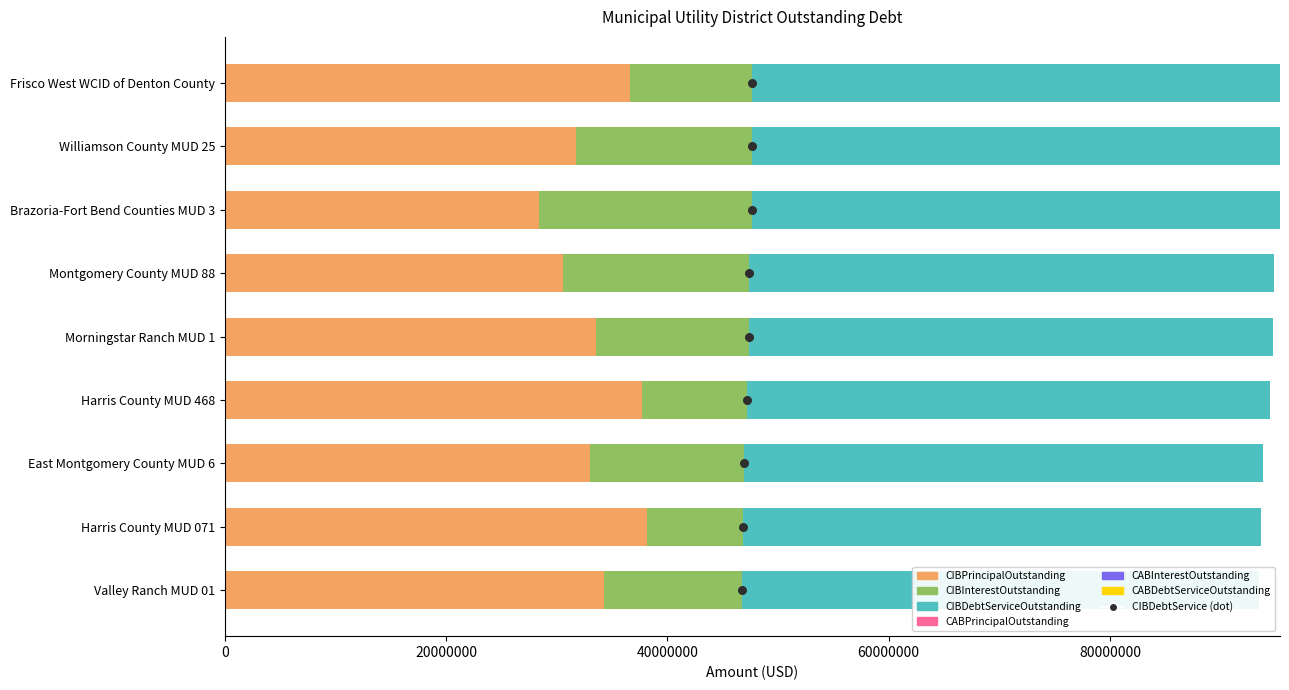

What is the total value across all series at East Montgomery County MUD 6?

93796085.9